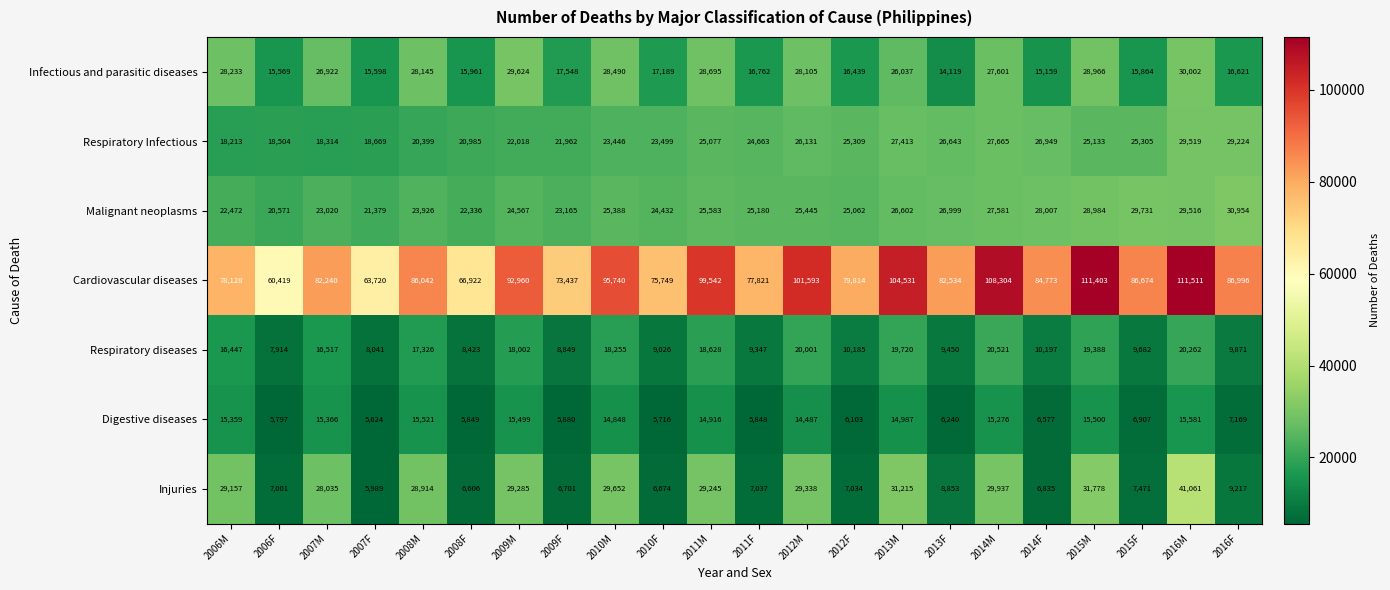

Where is Malignant neoplasms nearest to the value 25762?

2011M